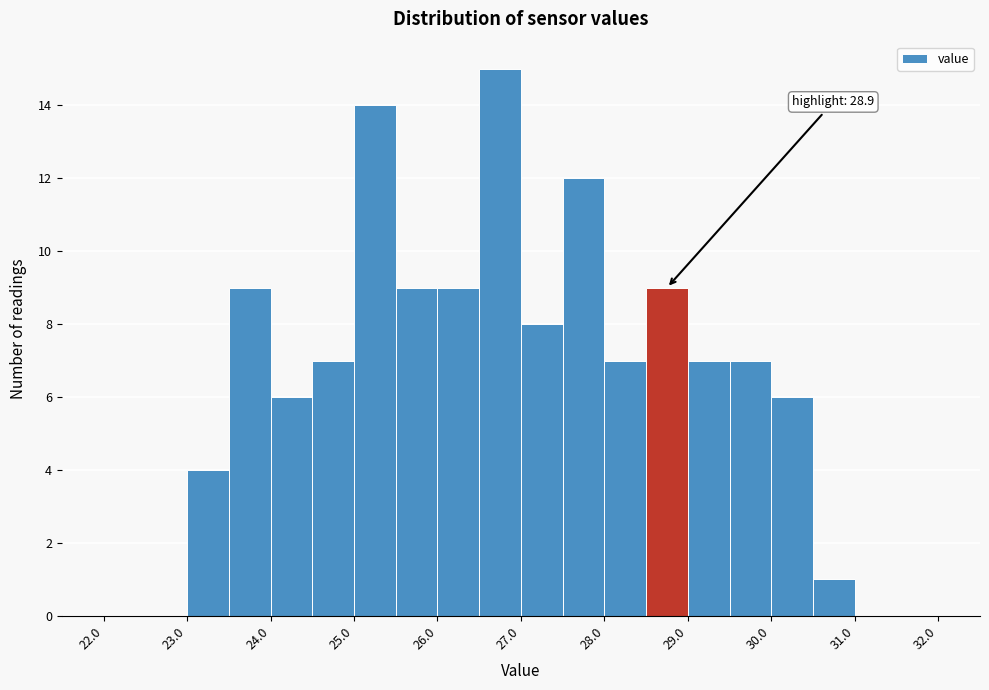

Which range on the x-axis has the tallest bar?

26.5 to 27.0